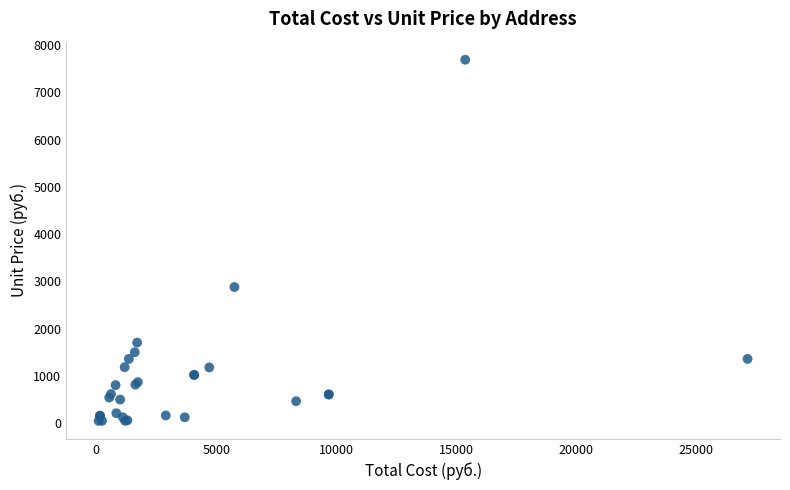

What Y value in the scatter plot is closest to 3870?

2880